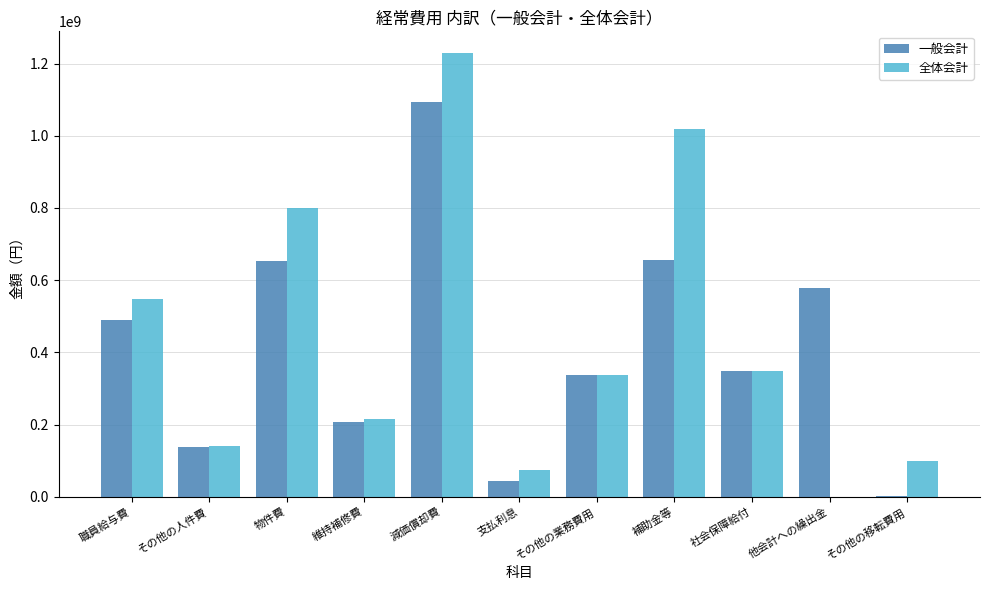

What is the total value across all series at 減価償却費?

2321447952